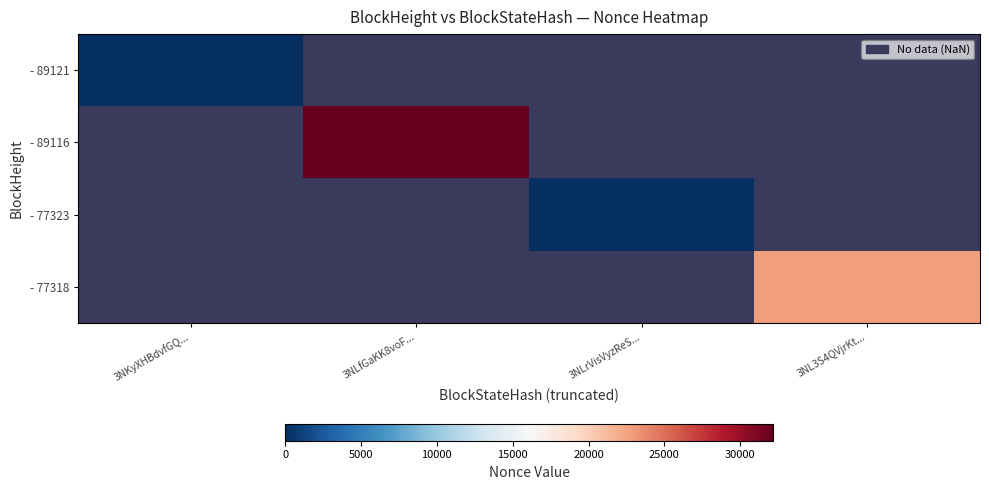

At which label is - 89121 closest to 1?

3NKyXHBdvfGQ...